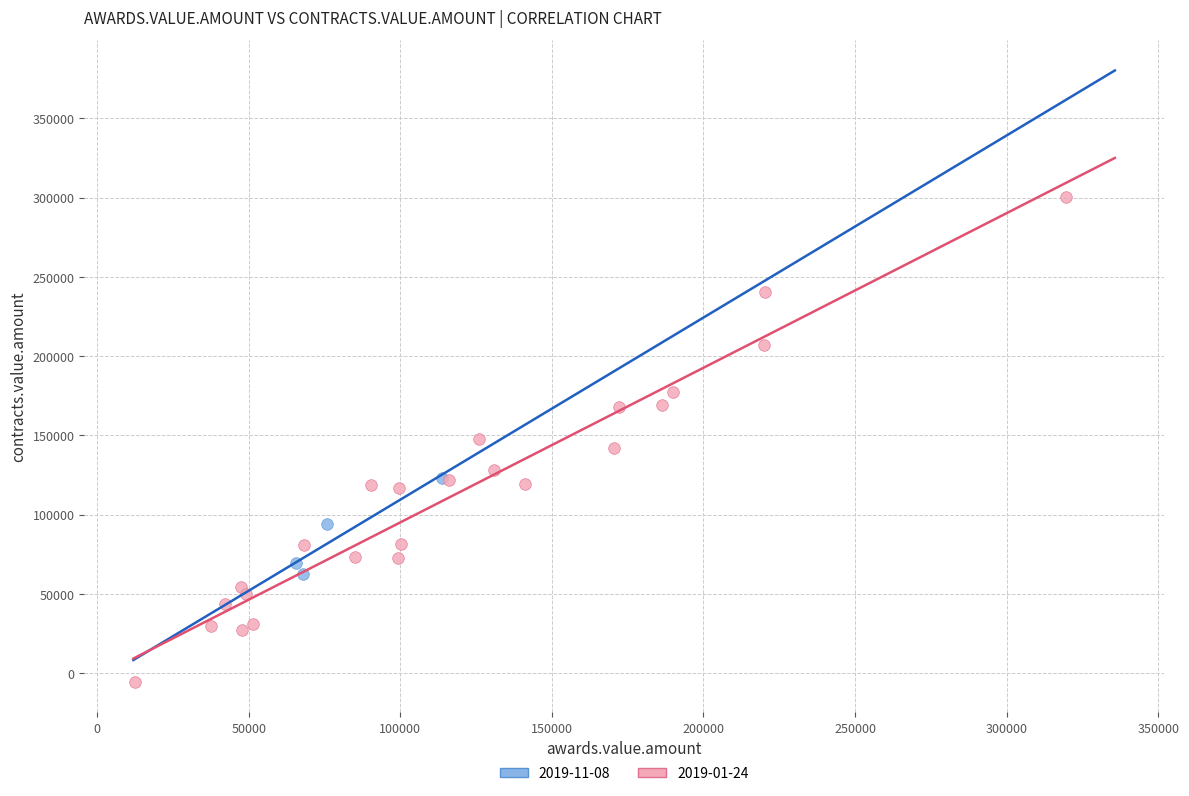

Which series reaches the minimum Y coordinate?

2019-01-24